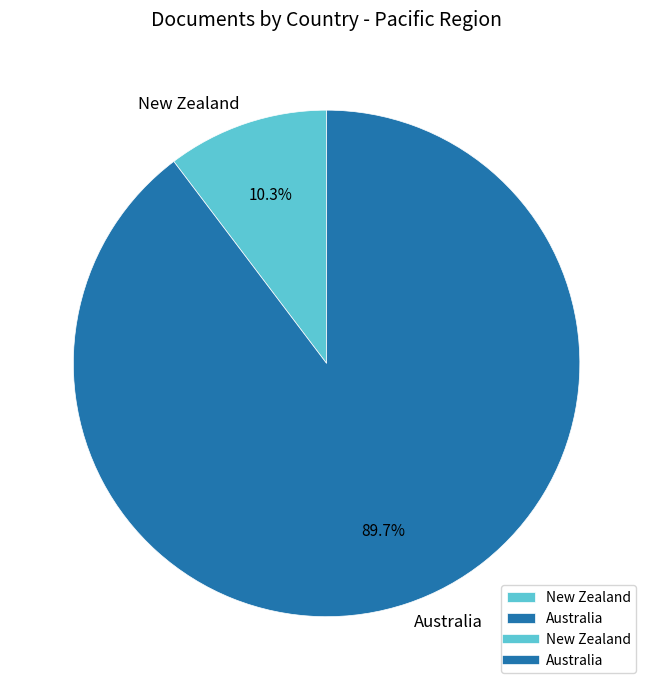

Between New Zealand and Australia, which is larger?

Australia